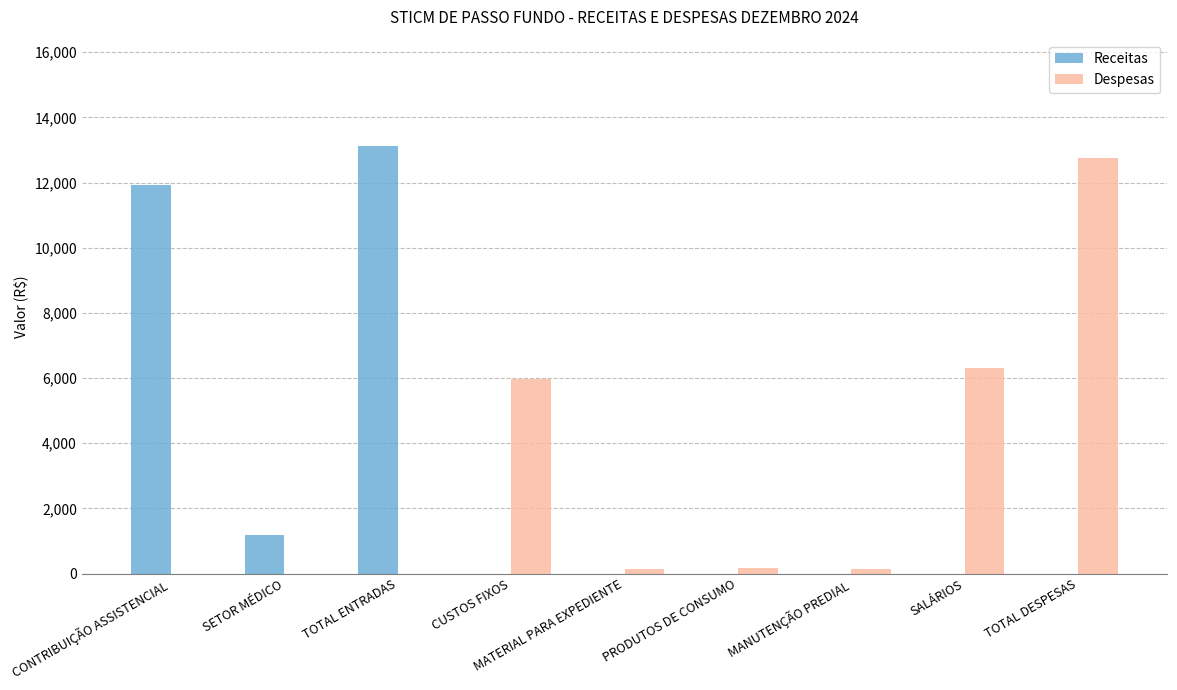

The Receitas series shows 13110.0 at TOTAL ENTRADAS. True or false?

True